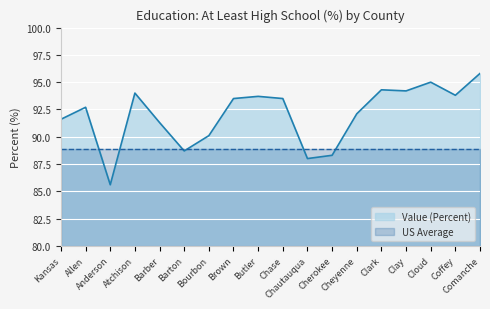

What is the difference between the second highest and second lowest values?

7.0